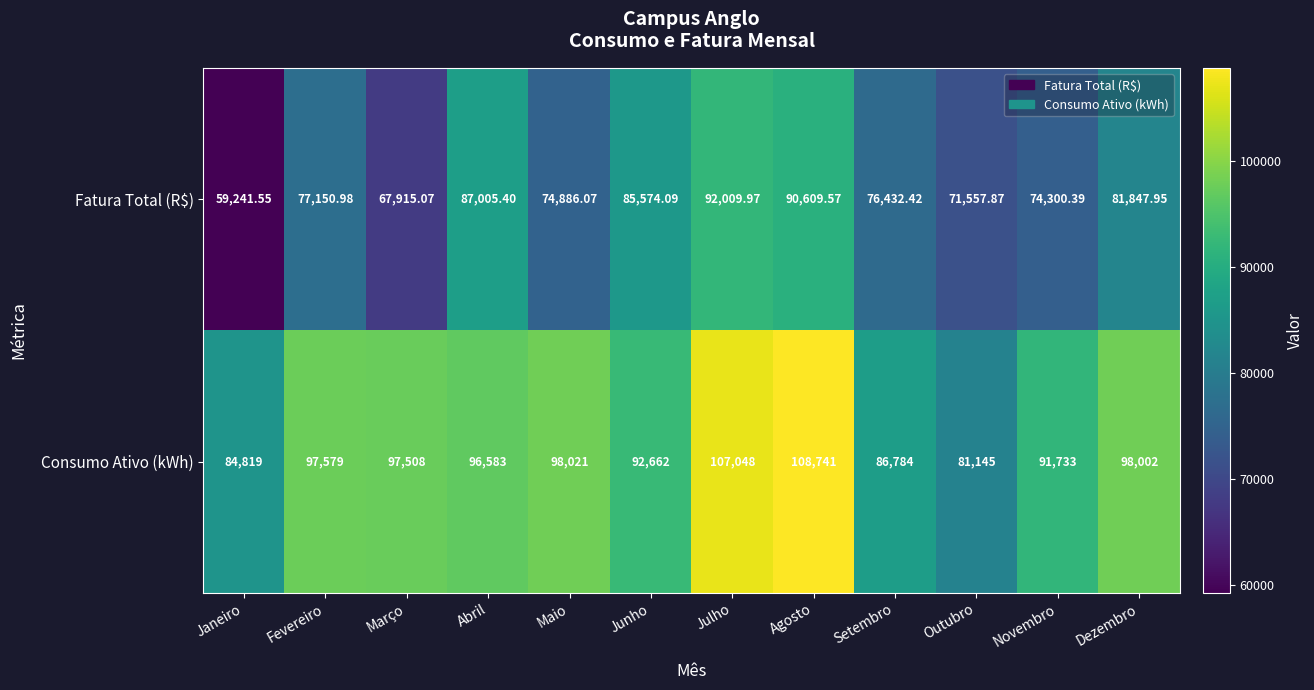

Rank the series at Dezembro from lowest to highest value.

Fatura Total (R$), Consumo Ativo (kWh)